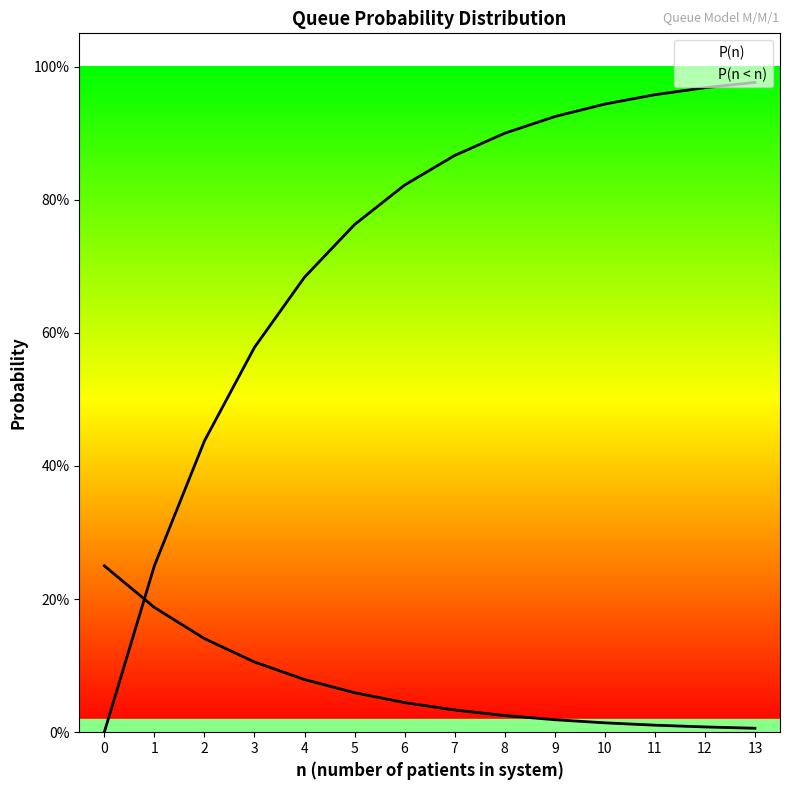

Reading left to right, extract all data points from this chart.

P(n): 0=0.2	1=0.2	2=0.1	3=0.1	4=0.1	5=0.1	6=0.0	7=0.0	8=0.0	9=0.0	10=0.0	11=0.0	12=0.0	13=0.0
P(n < n): 0=0.0	1=0.2	2=0.4	3=0.6	4=0.7	5=0.8	6=0.8	7=0.9	8=0.9	9=0.9	10=0.9	11=1.0	12=1.0	13=1.0